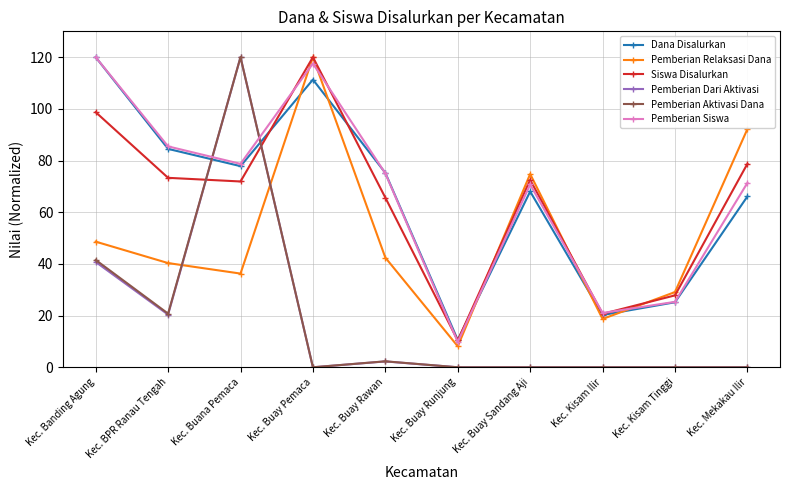

How many interior local peaks does the Dana Disalurkan series have?

2